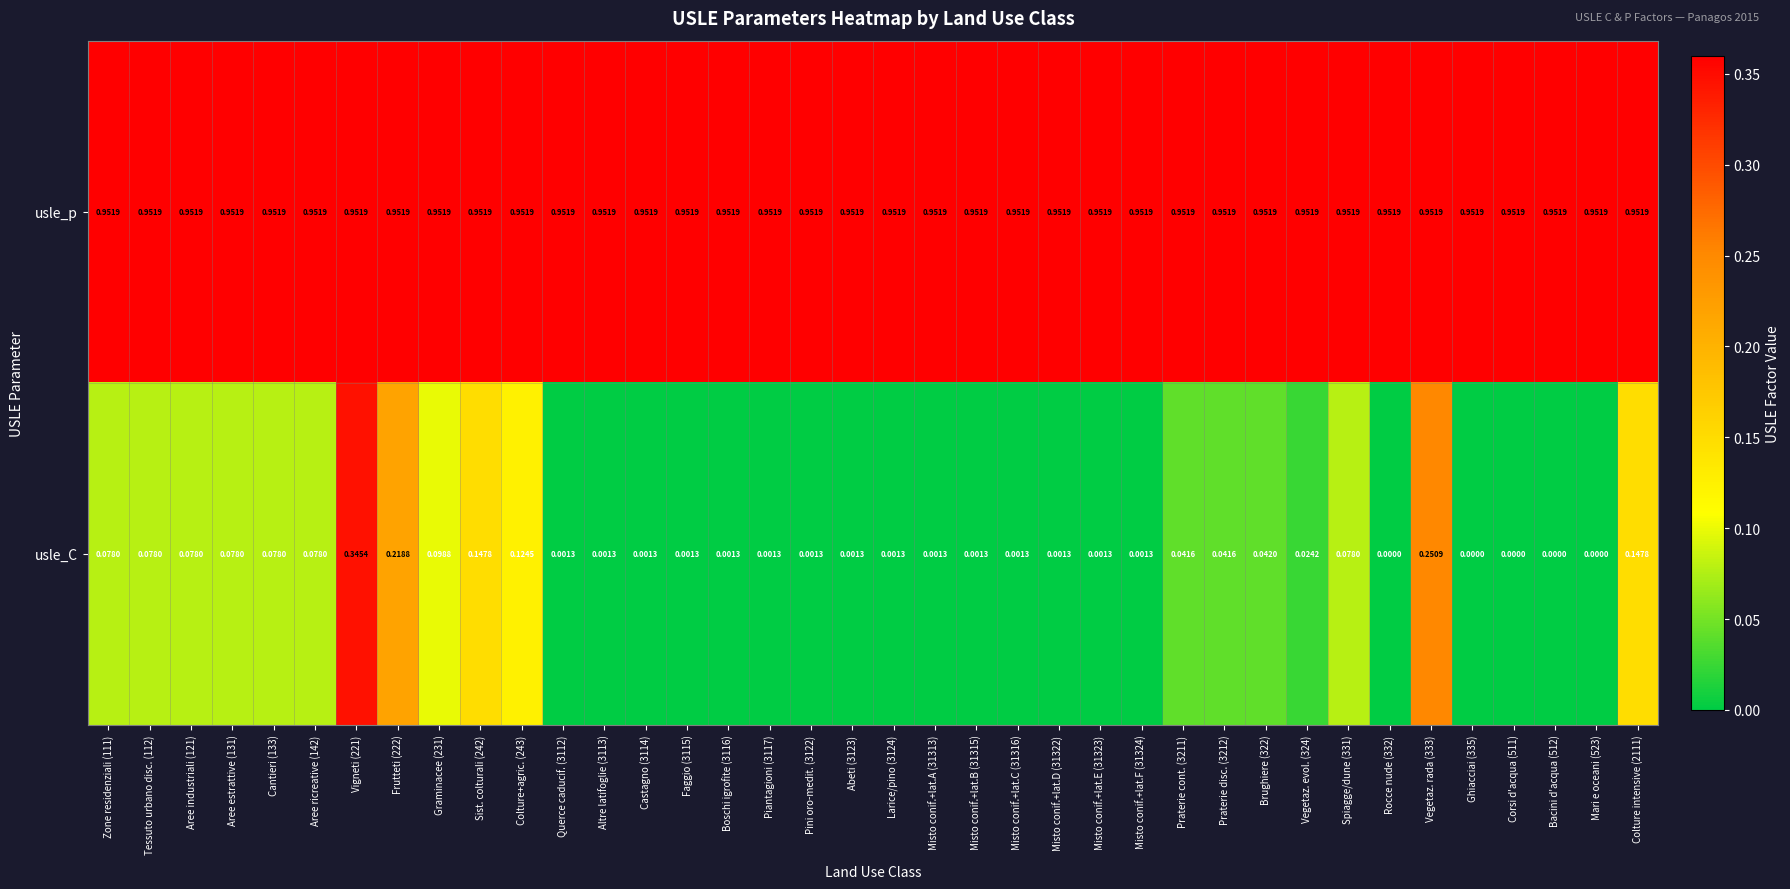

Is the value of usle_p at Zone residenziali (111) greater than the value of usle_C at Aree estrattive (131)?

Yes